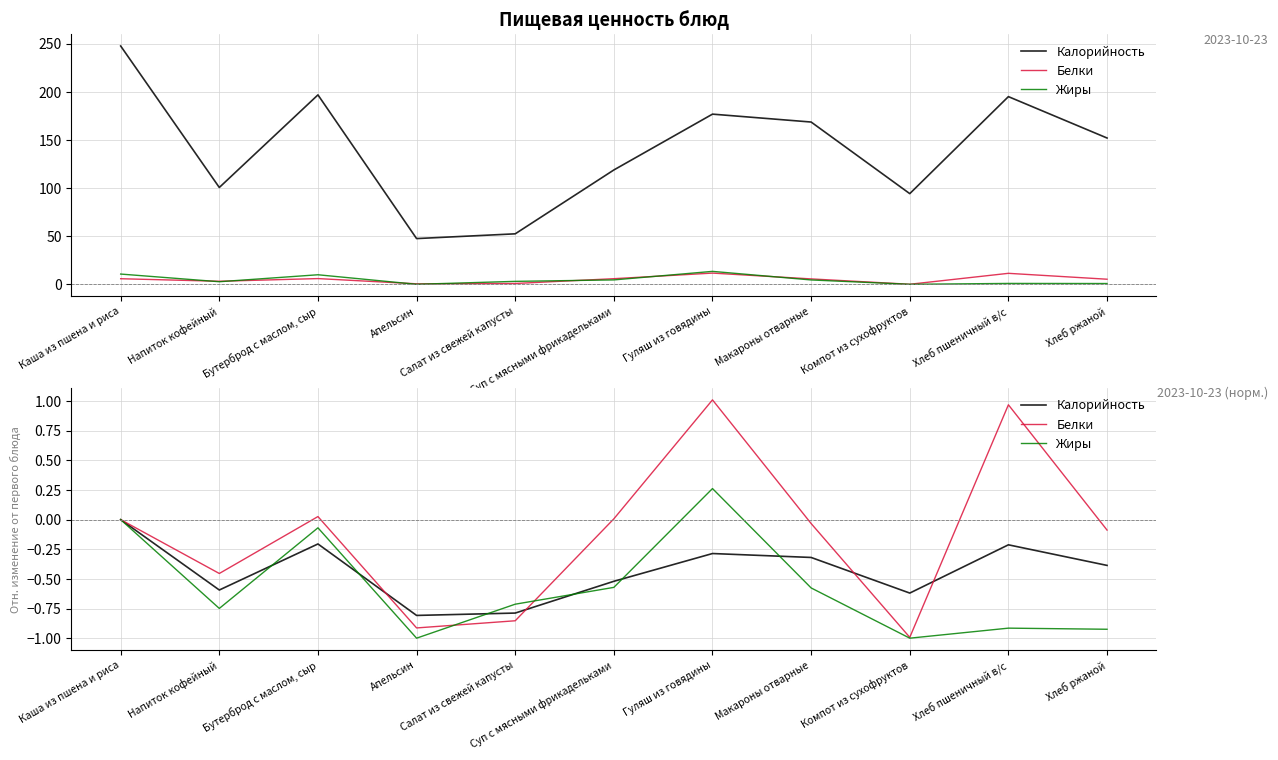

Is it true that Жиры equals -1.0 at Апельсин?

True